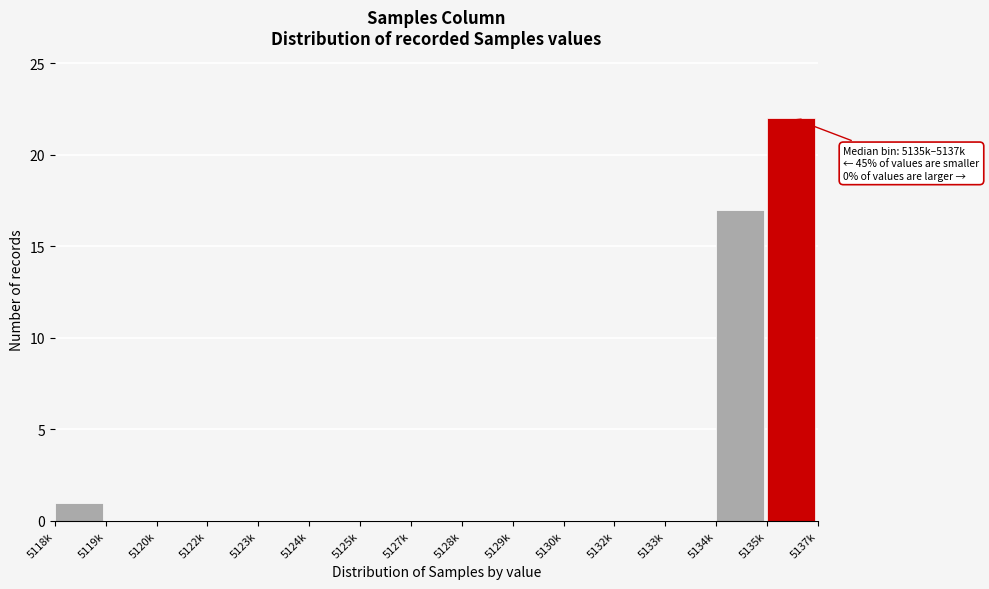

Reading left to right, extract all data points from this chart.

5118k=1	5119k=0	5120k=0	5122k=0	5123k=0	5124k=0	5125k=0	5127k=0	5128k=0	5129k=0	5130k=0	5132k=0	5133k=0	5134k=17	5135k=22